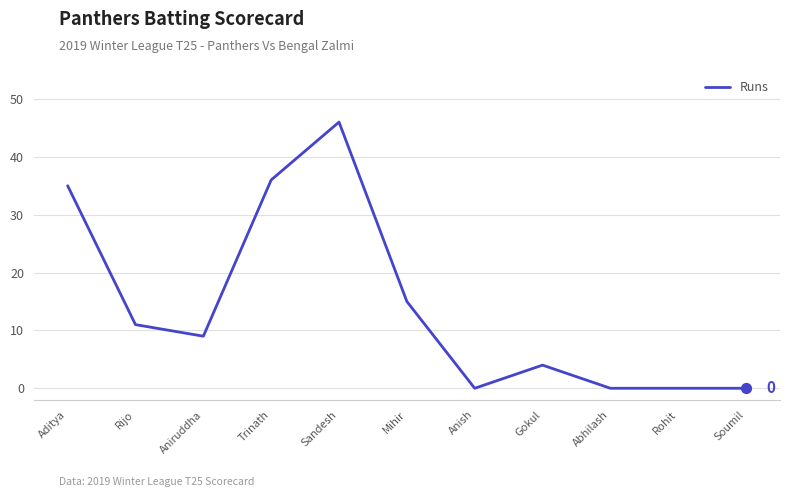

What is the change in value from Aniruddha to Anish?

-9